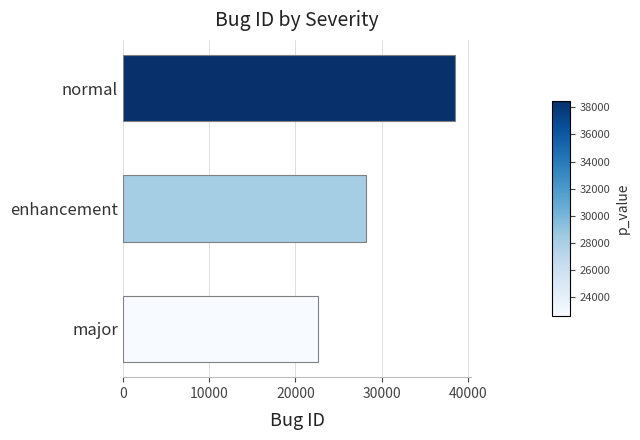

What is the change in value from major to enhancement?

+5606